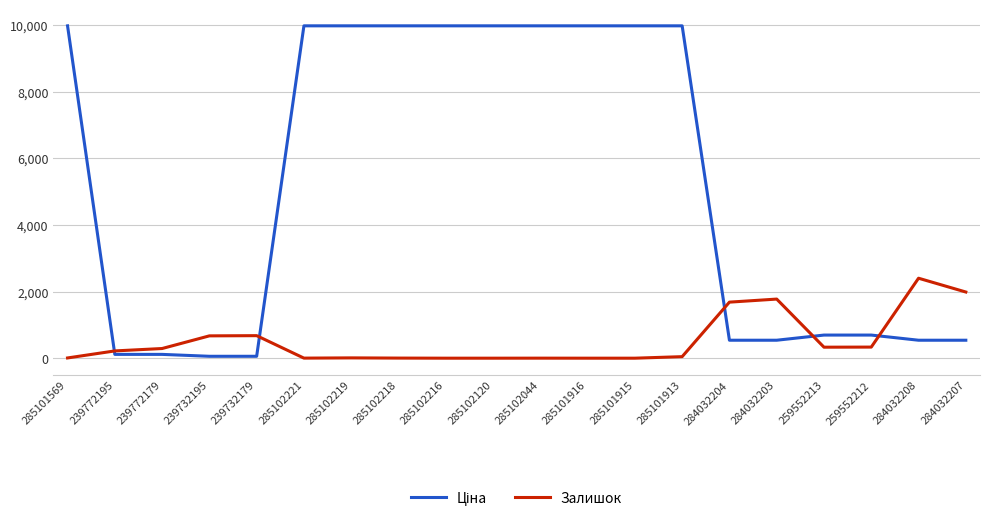

What is the maximum value shown in the chart?

9975.0